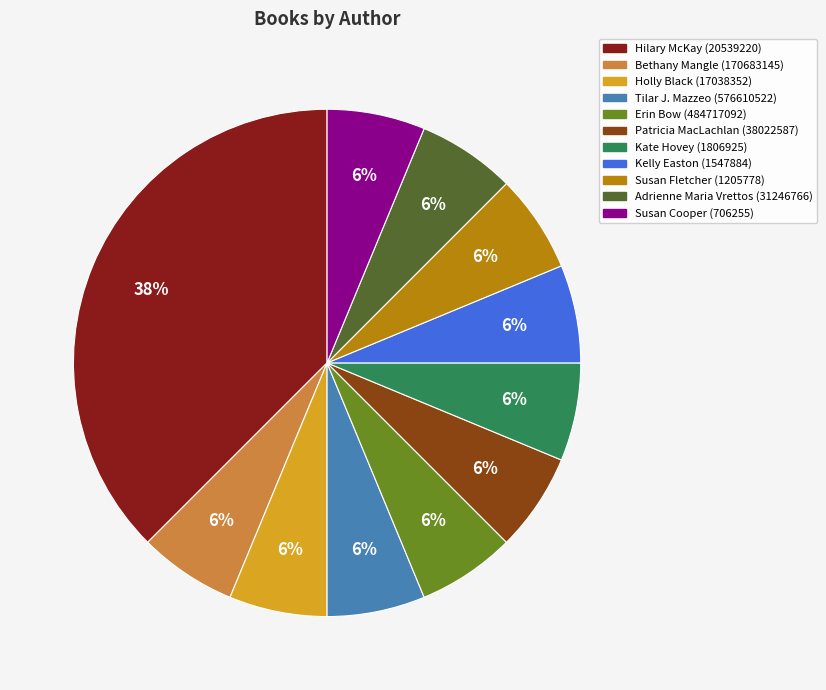

To the nearest percent, what is the average slice percentage?

9%